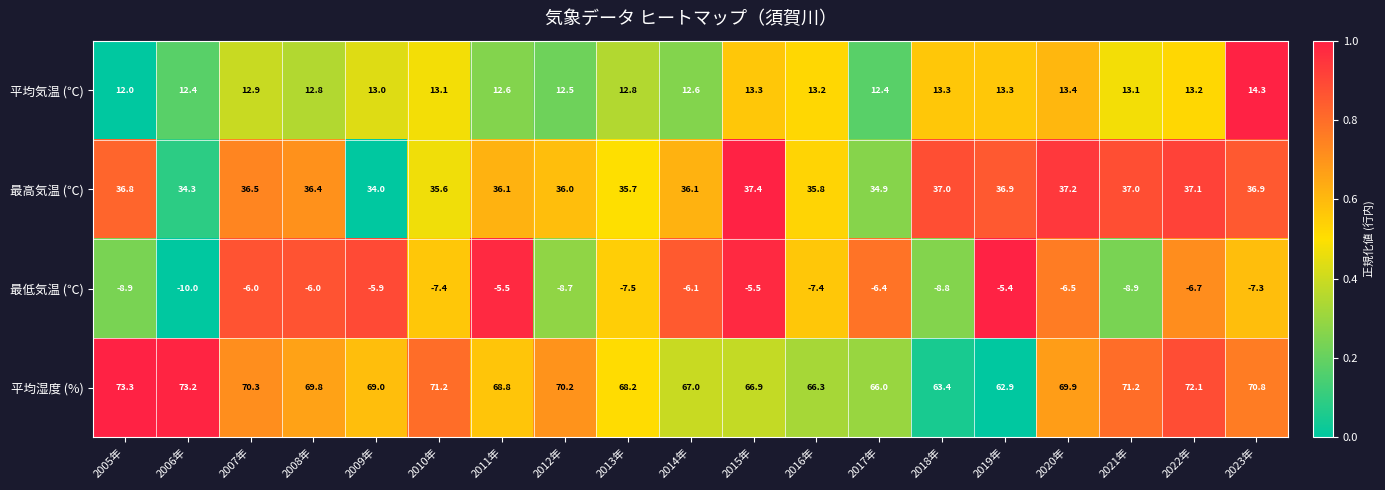

Count the number of data series in this chart.

4